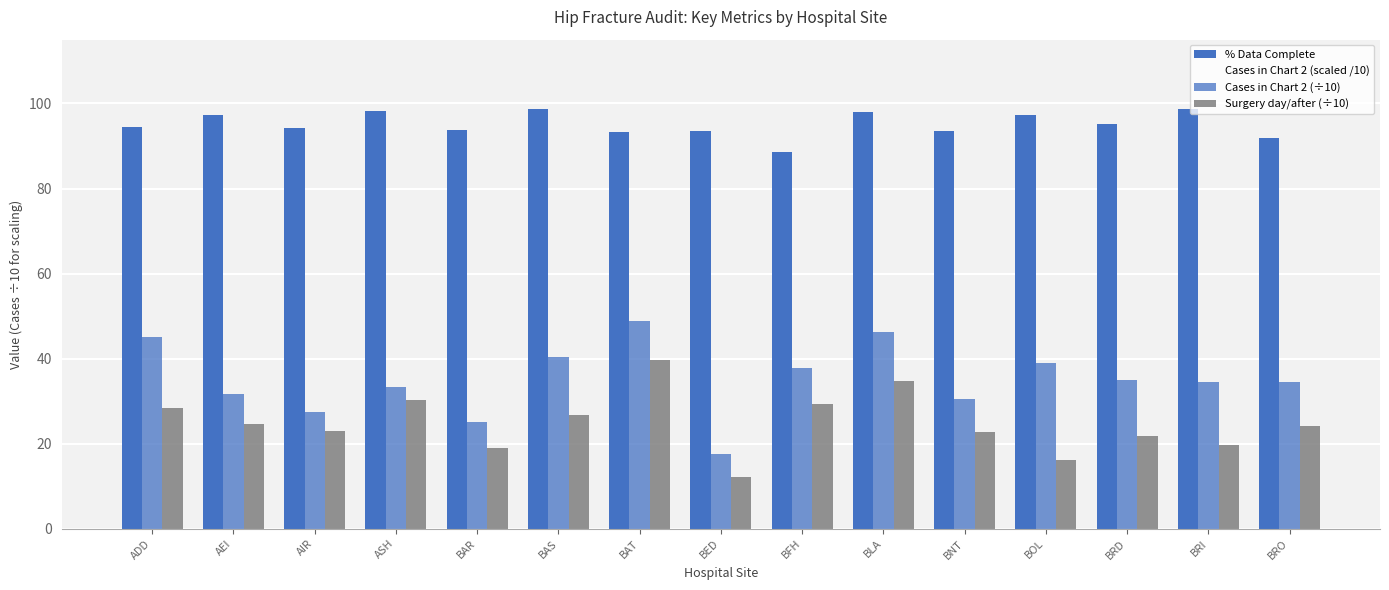

Which series has the widest spread of values?

Cases in Chart 2 (scaled /10)